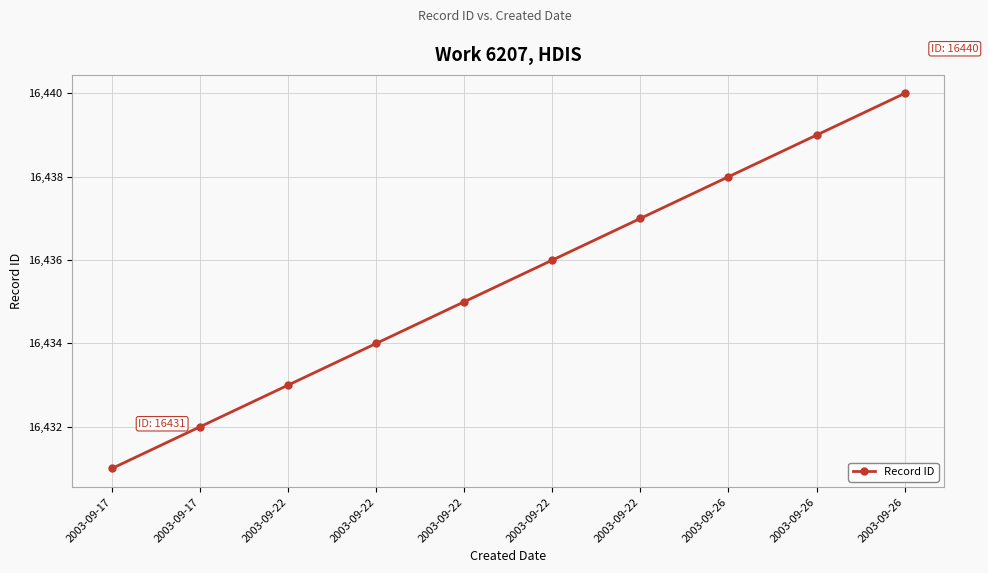

How many lines are shown in the chart?

1